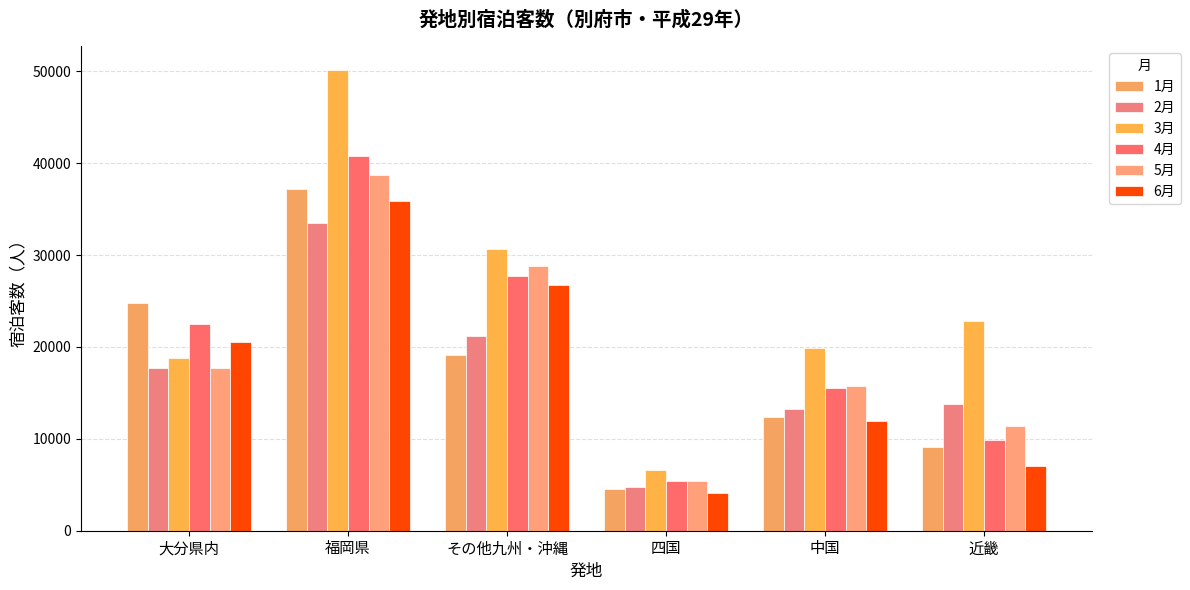

At which label does 2月 reach its minimum?

四国